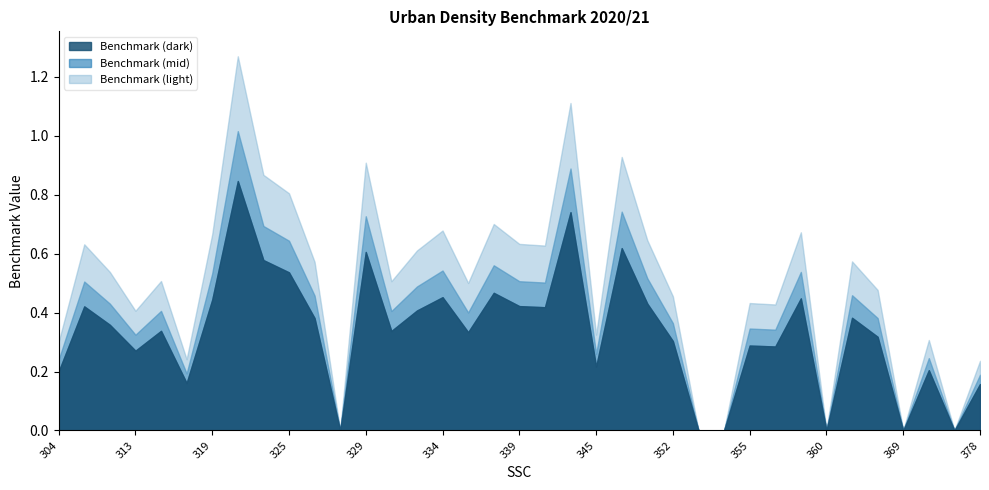

What is the value of the 21st point from the left?

0.7